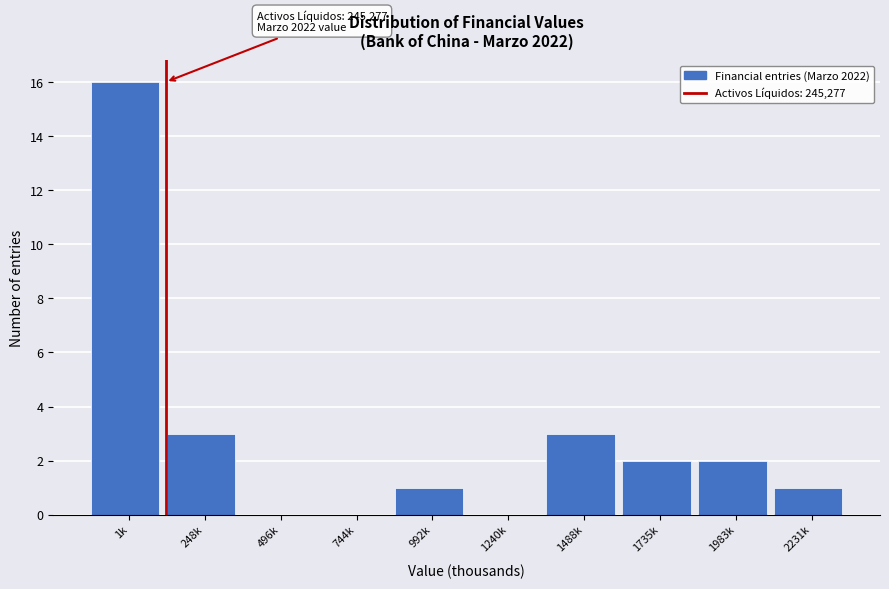

Reading right to left, list all the values displayed in this chart.

2231k=1	1983k=2	1735k=2	1488k=3	1240k=0	992k=1	744k=0	496k=0	248k=3	1k=16